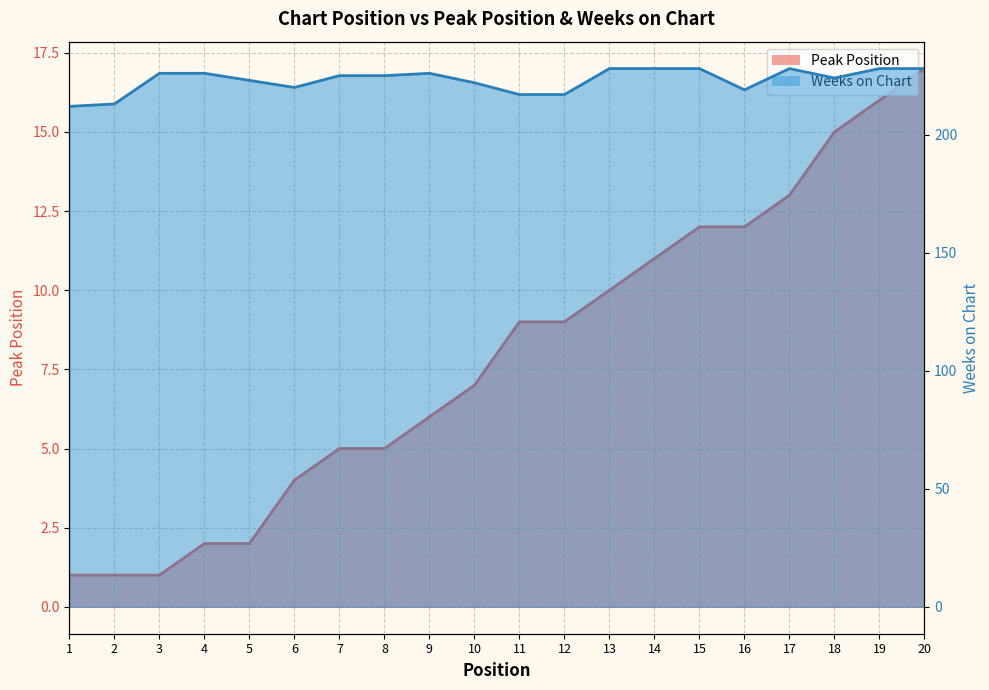

How many values in the Weeks on Chart series are below 225?

9